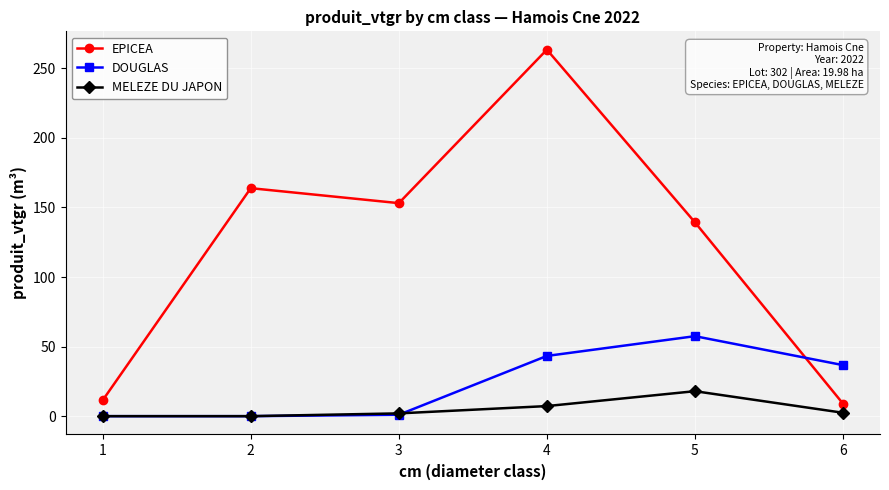

What is the total value across all series at 5?

214.8